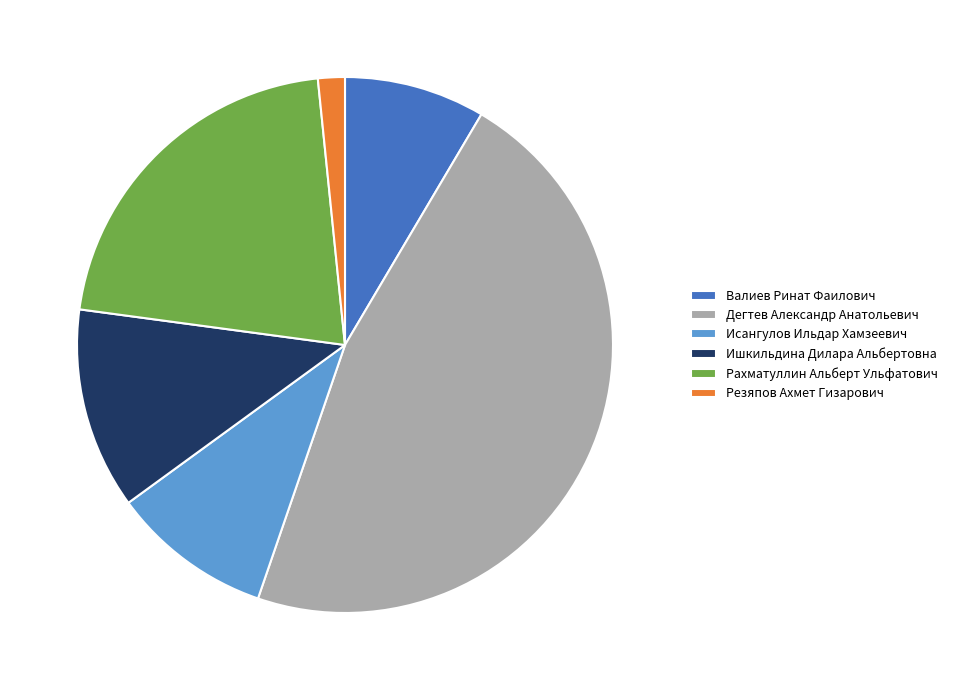

Which slice is the largest?

Дегтев Александр Анатольевич